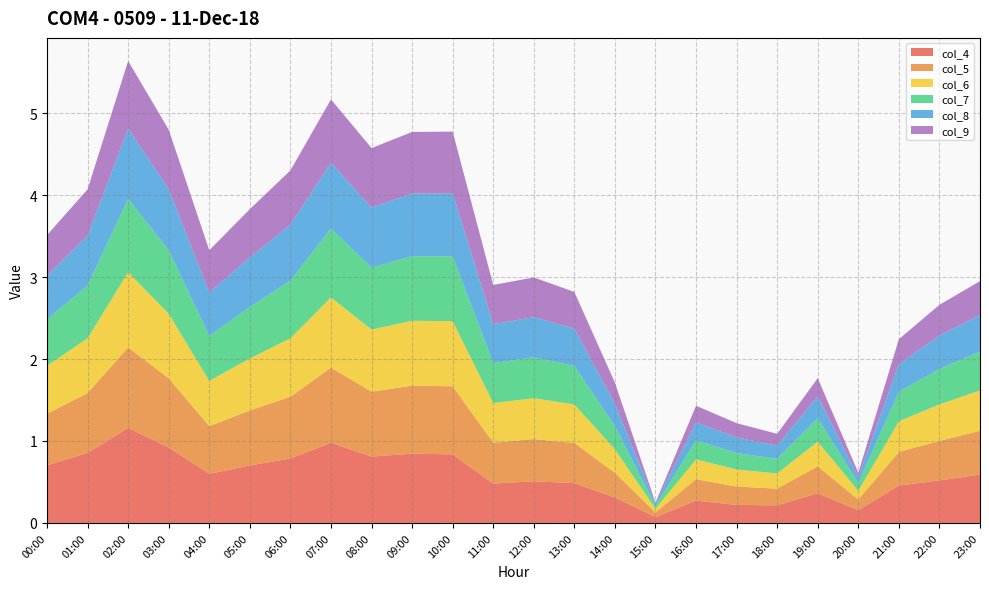

Reading left to right, list all the values displayed in this chart.

col_4: 0.7	0.9	1.2	0.9	0.6	0.7	0.8	1.0	0.8	0.8	0.8	0.5	0.5	0.5	0.3	0.1	0.3	0.2	0.2	0.4	0.2	0.5	0.5	0.6
col_5: 0.6	0.7	1.0	0.8	0.6	0.7	0.8	0.9	0.8	0.8	0.8	0.5	0.5	0.5	0.3	0.1	0.3	0.2	0.2	0.3	0.1	0.4	0.5	0.5
col_6: 0.6	0.7	0.9	0.8	0.6	0.6	0.7	0.9	0.8	0.8	0.8	0.5	0.5	0.5	0.3	0.0	0.2	0.2	0.2	0.3	0.1	0.4	0.4	0.5
col_7: 0.6	0.6	0.9	0.8	0.5	0.6	0.7	0.8	0.8	0.8	0.8	0.5	0.5	0.5	0.3	0.0	0.2	0.2	0.2	0.3	0.1	0.4	0.4	0.5
col_8: 0.5	0.6	0.9	0.7	0.5	0.6	0.7	0.8	0.7	0.8	0.8	0.5	0.5	0.5	0.3	0.0	0.2	0.2	0.2	0.3	0.1	0.3	0.4	0.4
col_9: 0.5	0.6	0.8	0.7	0.5	0.6	0.7	0.8	0.7	0.8	0.8	0.5	0.5	0.4	0.3	0.0	0.2	0.2	0.1	0.2	0.0	0.3	0.4	0.4